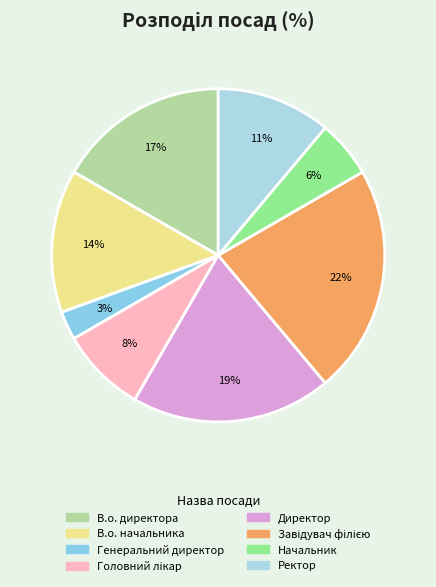

True or false: В.о. директора accounts for 25% of the total.

False